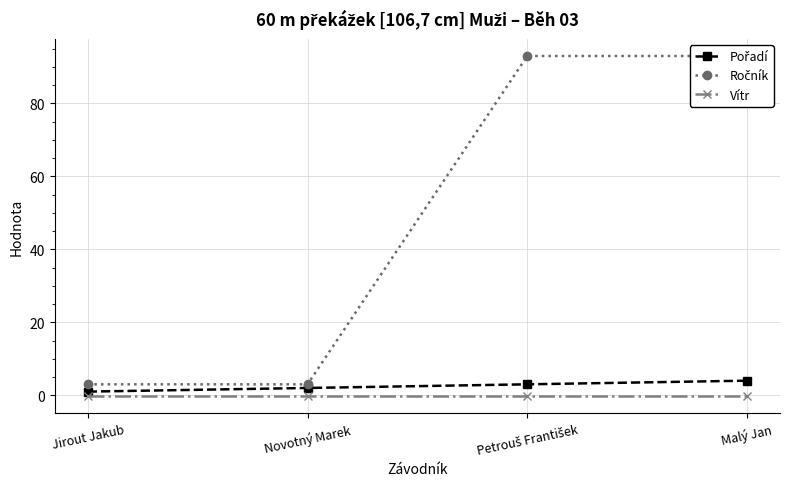

Which series has the widest spread of values?

Ročník